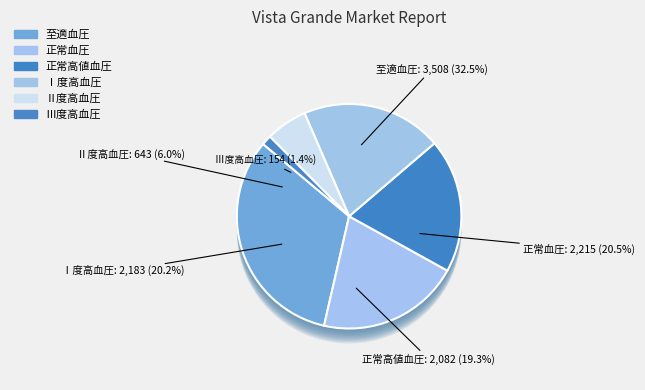

Is it true that Ⅰ度高血圧 is 30% of the pie?

False